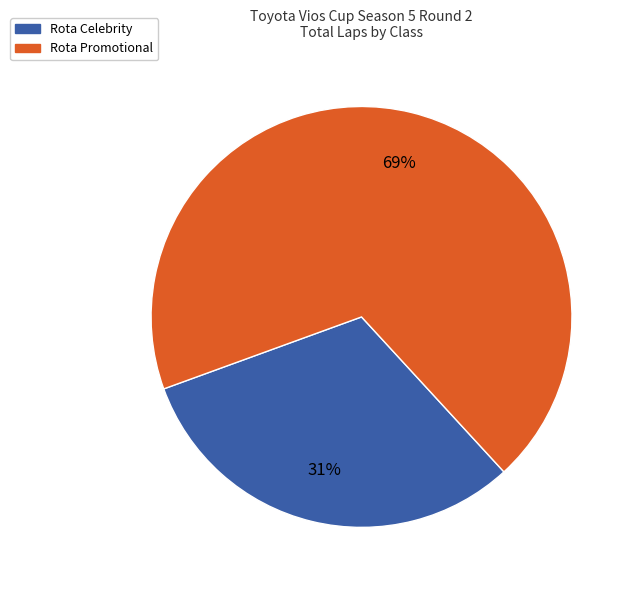

Count the number of slices in the pie.

2